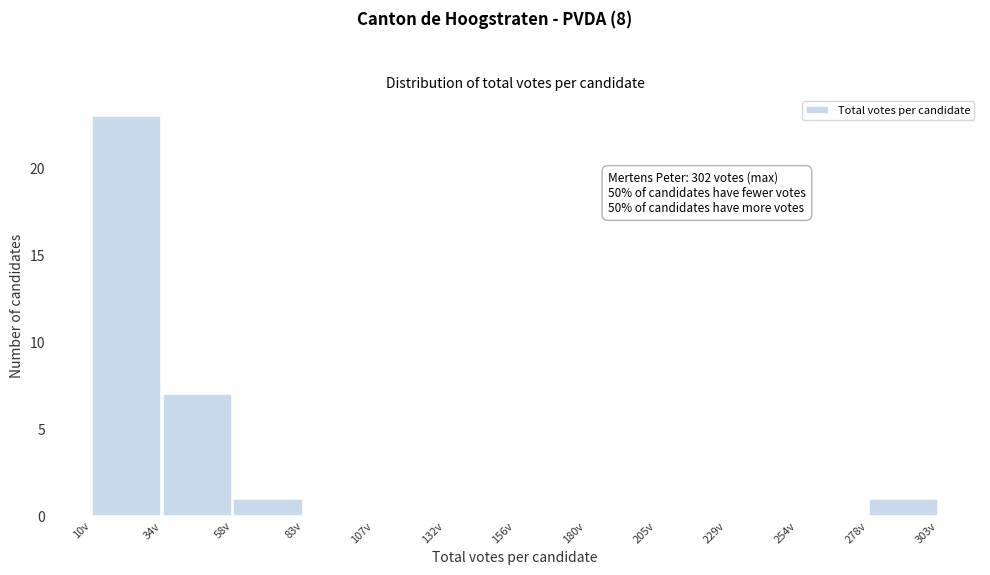

Which range on the x-axis has the tallest bar?

10 to 35